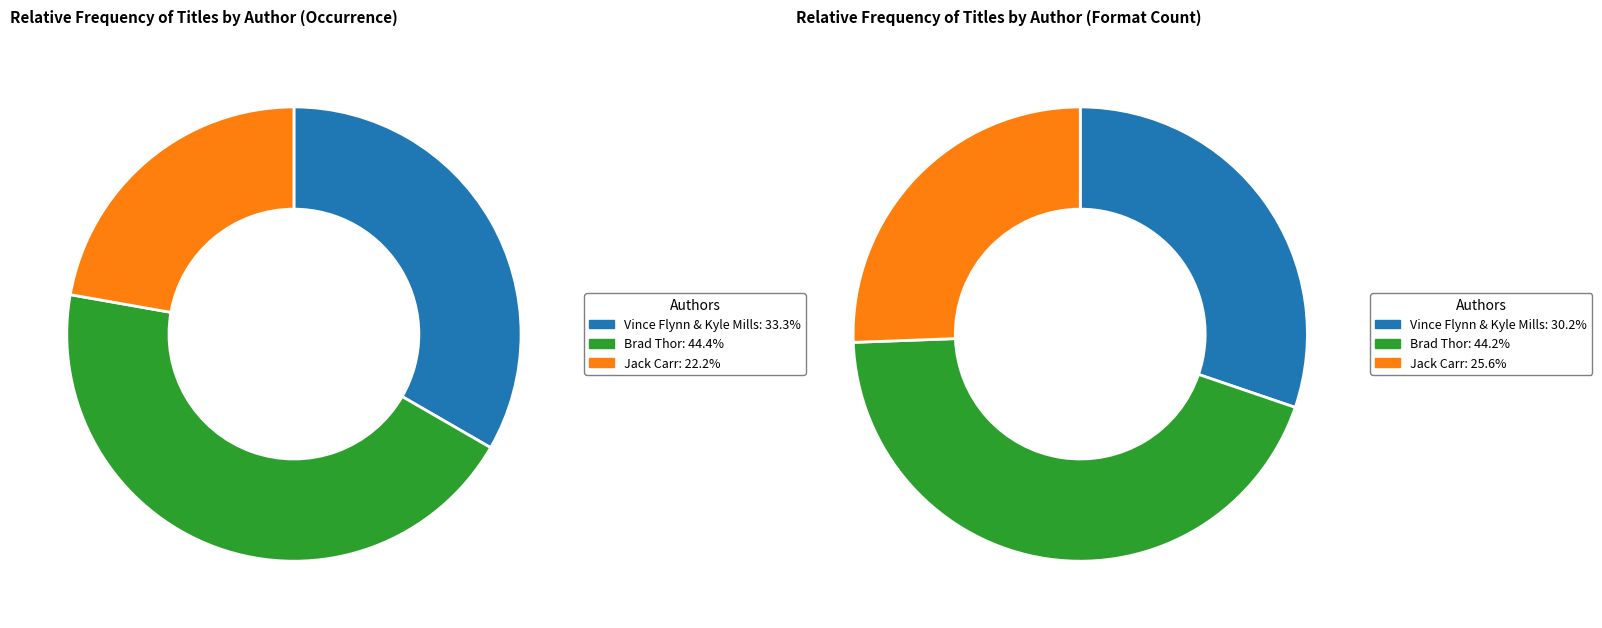

Does any single category account for the majority?

No